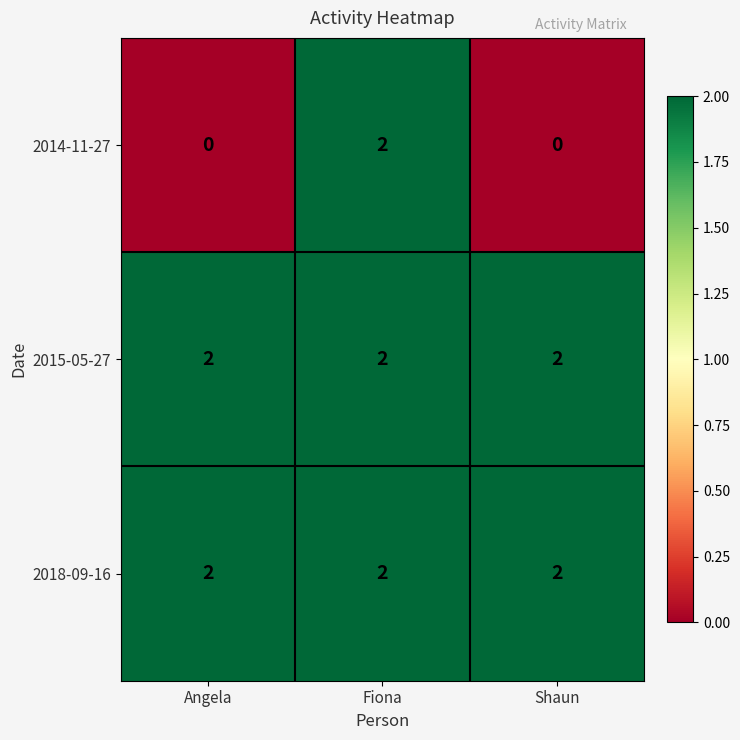

The value of 2014-11-27 at Fiona is 1. True or false?

False